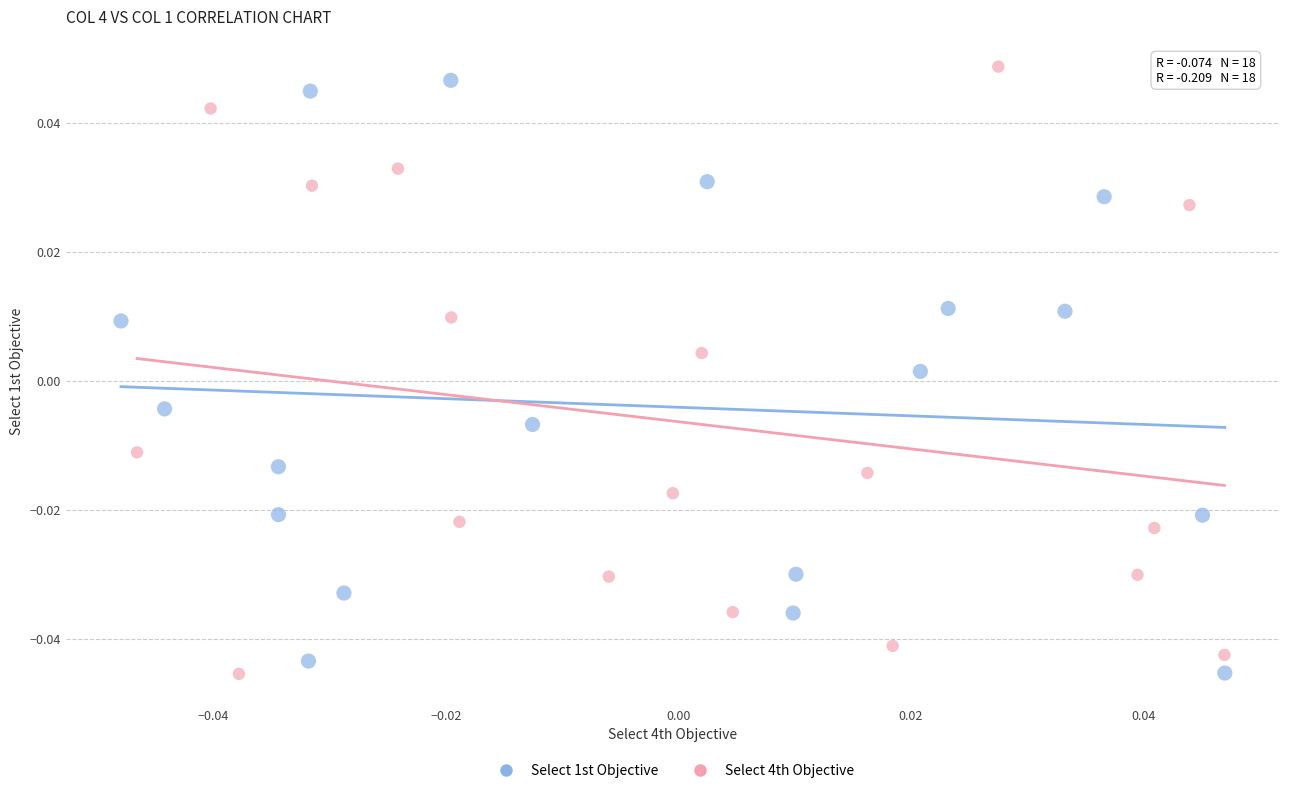

What are all the series names shown in the legend?

Select 1st Objective, Select 4th Objective